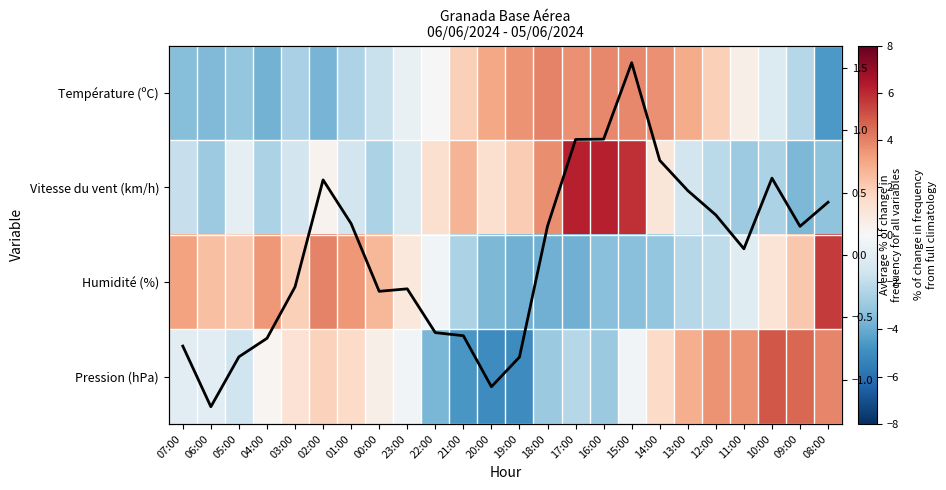

At which category is the sum across all series the highest?

15:00